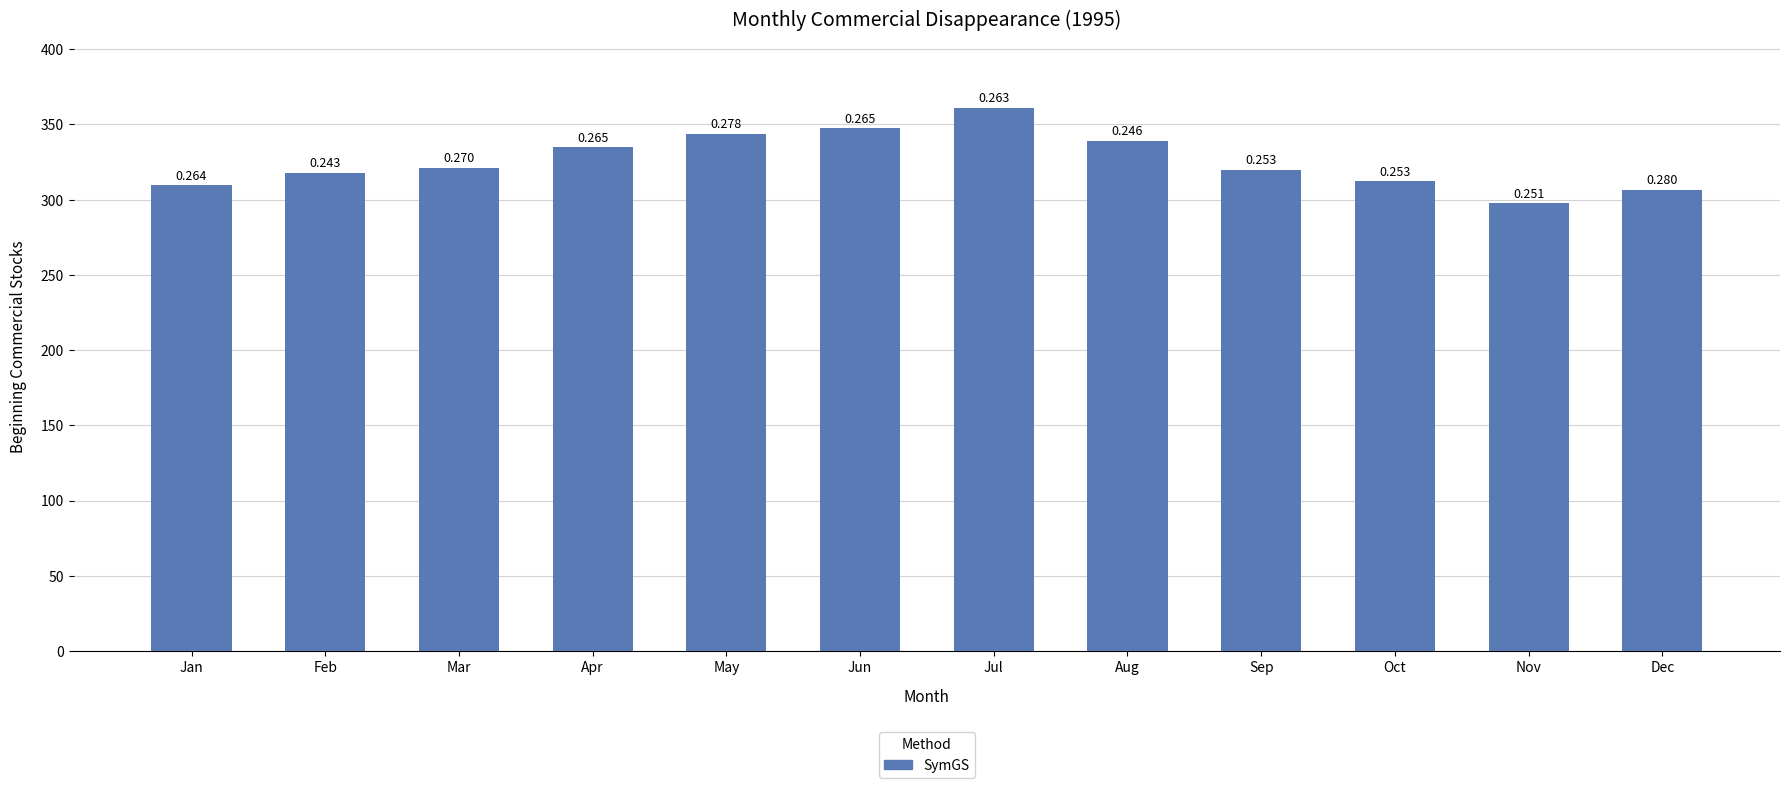

Where does the data first go above 321?

Mar